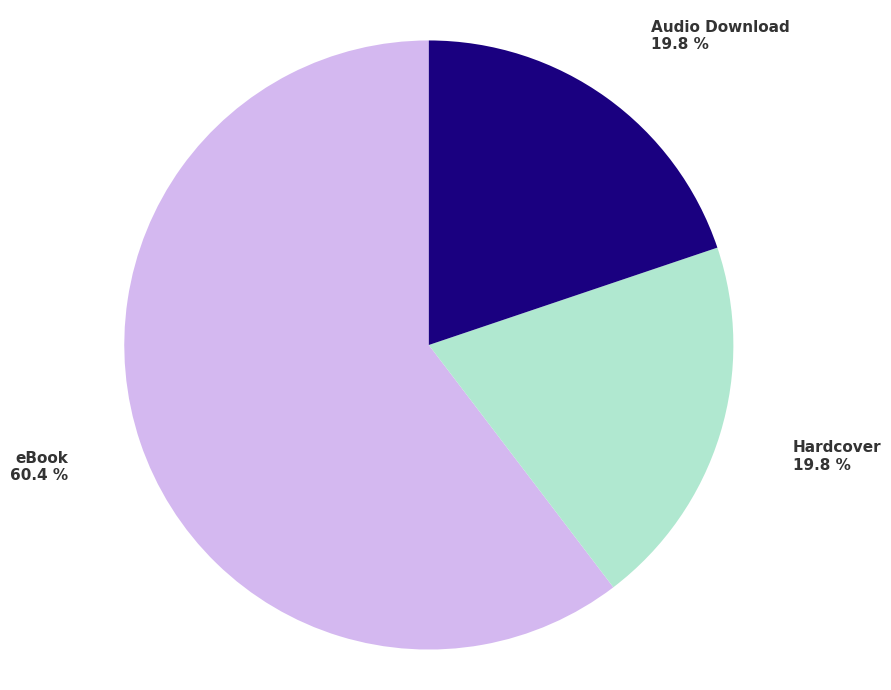

Which slice is the largest?

eBook